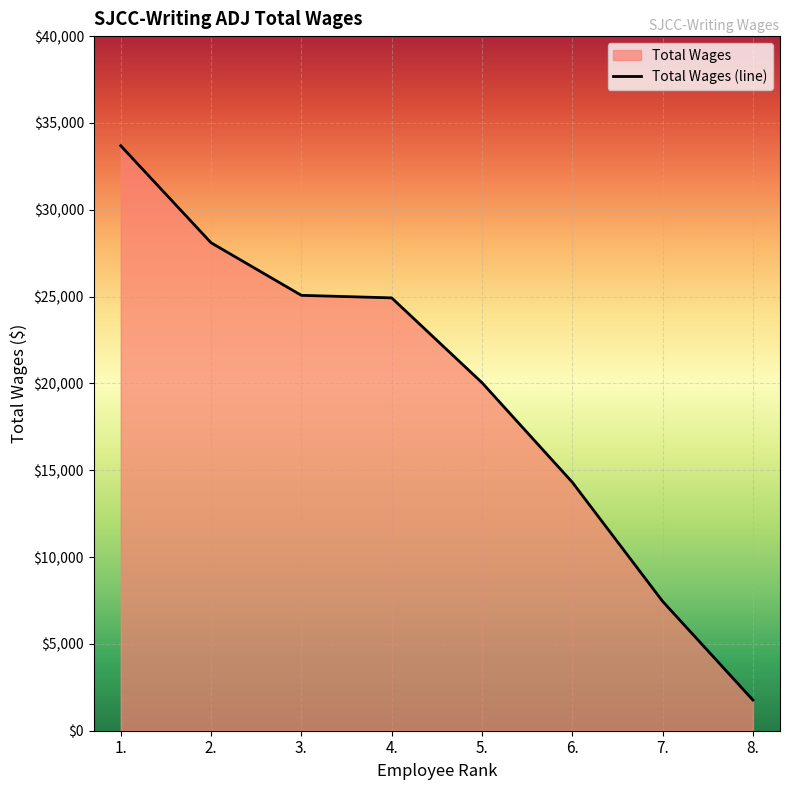

List the labels in order of value, smallest first.

8., 7., 6., 5., 4., 3., 2., 1.